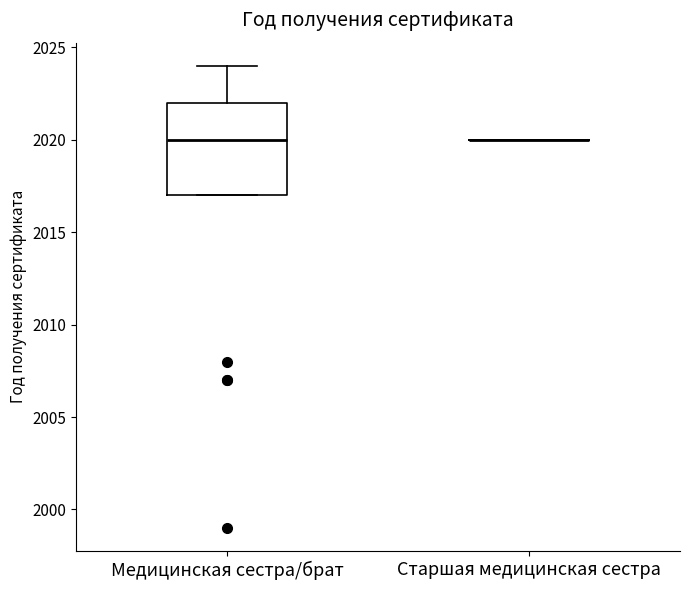

Reading left to right, read every box against the y-axis: the position of its median line, the range the box covers, and the ends of its whiskers. The values are not printed on the chart, so give them approximately, as read against the axis.

Медицинская сестра/брат: median 2020, box 2017 to 2022, whiskers 2017 to 2024
Старшая медицинская сестра: box collapsed to a line at 2020, whiskers 2020 to 2020